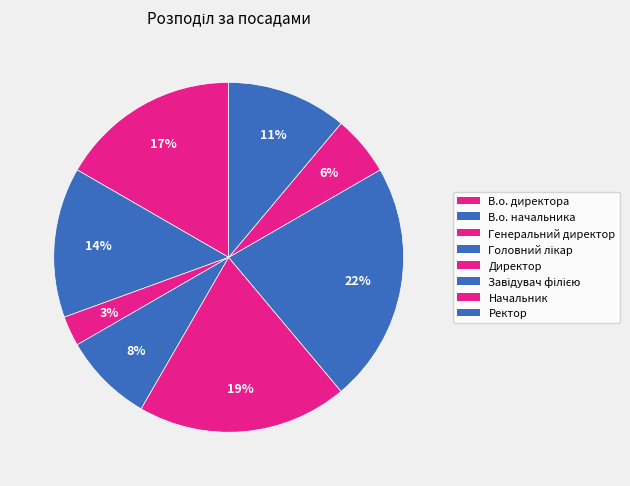

Count the number of slices in the pie.

8